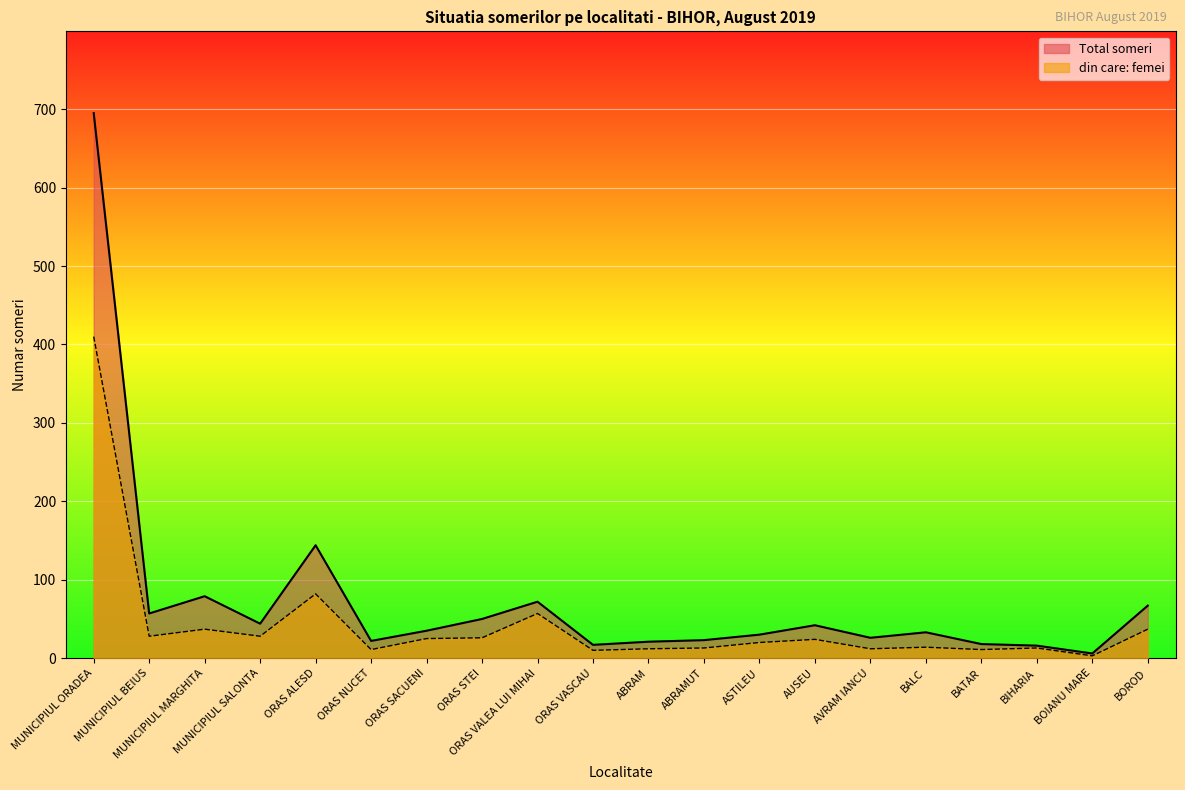

What is the highest value of the Total someri series?

695